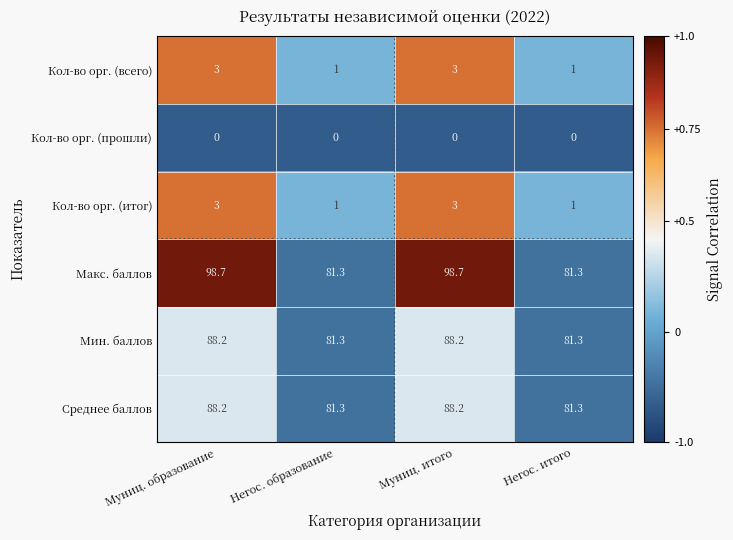

Reading left to right, extract all data points from this chart.

Кол-во орг. (всего): Муниц. образование=3.0	Негос. образование=1.0	Муниц. итого=3.0	Негос. итого=1.0
Кол-во орг. (прошли): Муниц. образование=0.0	Негос. образование=0.0	Муниц. итого=0.0	Негос. итого=0.0
Кол-во орг. (итог): Муниц. образование=3.0	Негос. образование=1.0	Муниц. итого=3.0	Негос. итого=1.0
Макс. баллов: Муниц. образование=98.7	Негос. образование=81.3	Муниц. итого=98.7	Негос. итого=81.3
Мин. баллов: Муниц. образование=88.2	Негос. образование=81.3	Муниц. итого=88.2	Негос. итого=81.3
Среднее баллов: Муниц. образование=88.2	Негос. образование=81.3	Муниц. итого=88.2	Негос. итого=81.3